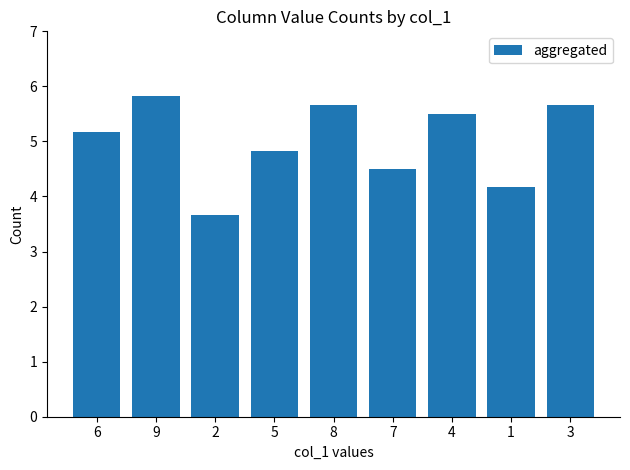

Where is the data nearest to the value 4?

1